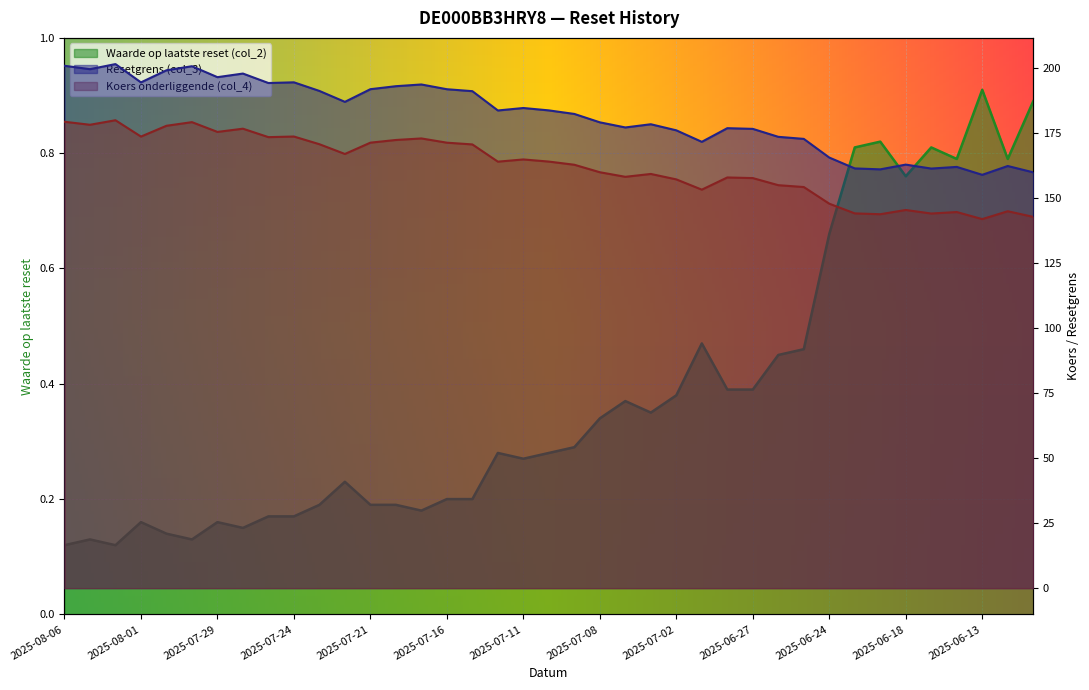

At which category is the sum across all series the highest?

2025-08-04